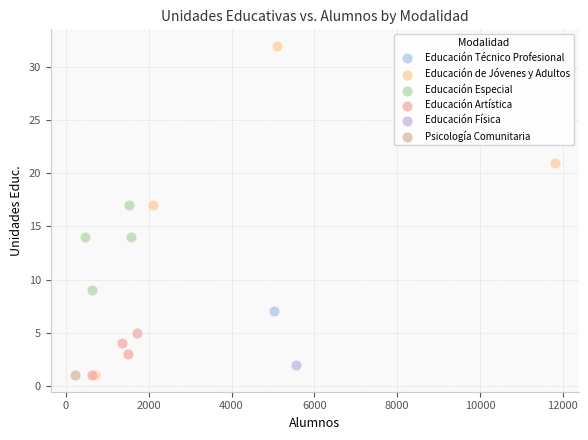

What are all the series names shown in the legend?

Educación Técnico Profesional, Educación de Jóvenes y Adultos, Educación Especial, Educación Artística, Educación Física, Psicología Comunitaria